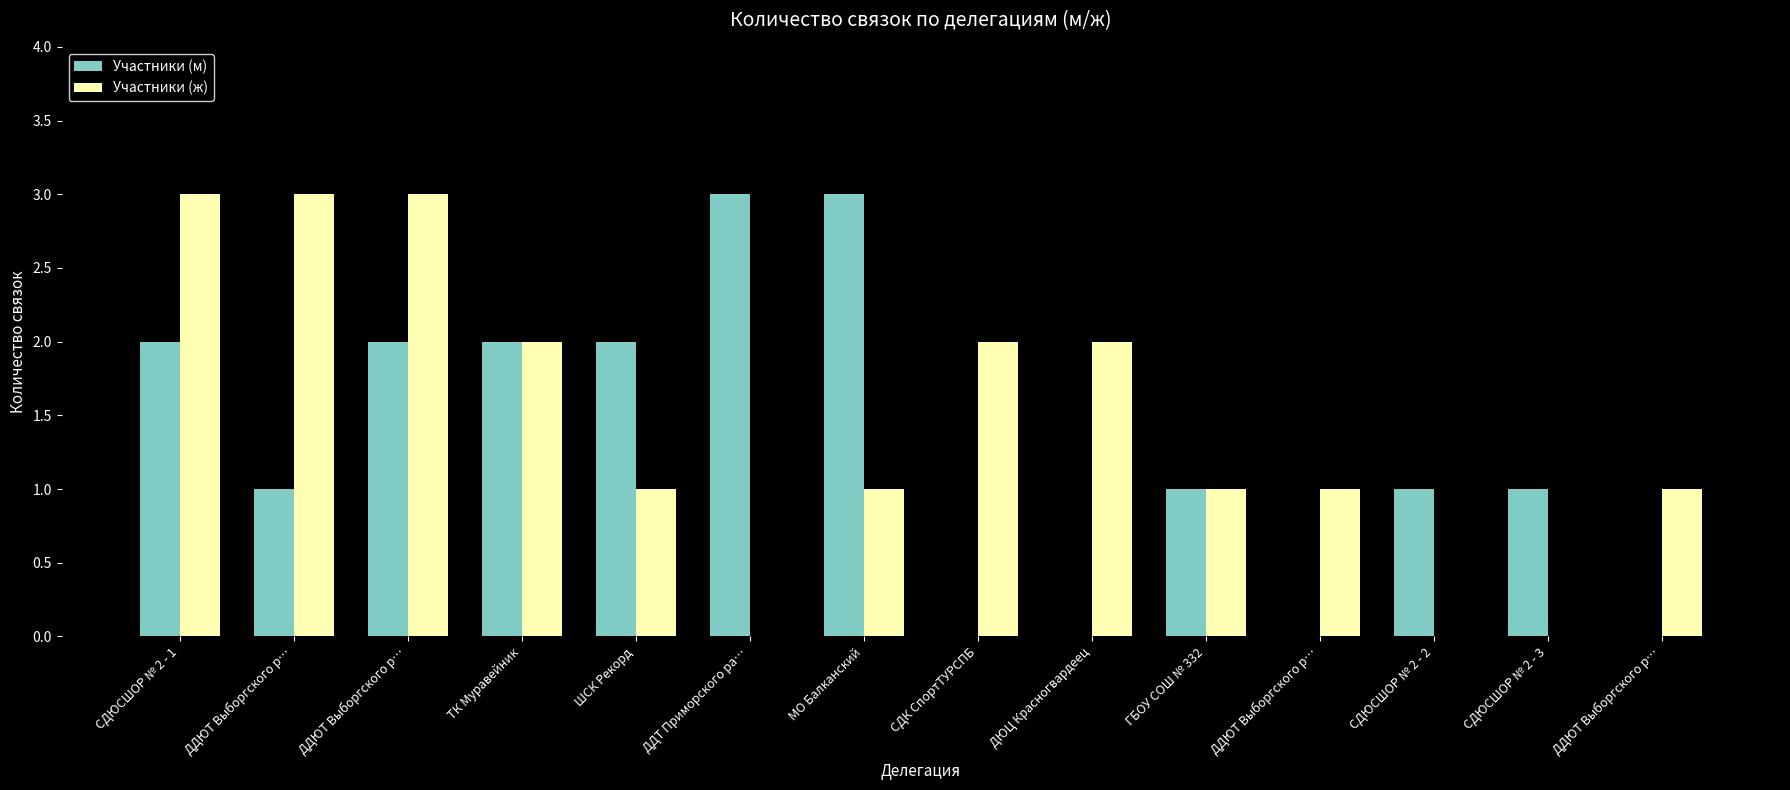

At how many categories does at least one series exceed 1?

9